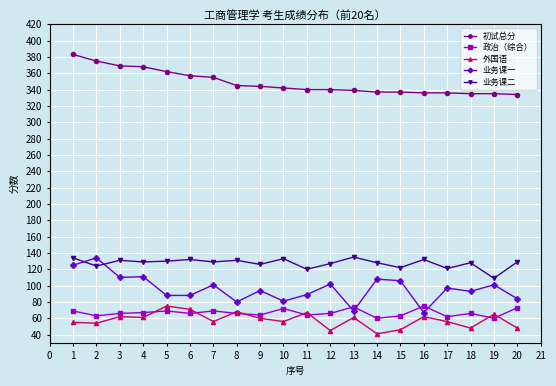

At 18, list the series in order from largest to smallest.

初试总分, 业务课二, 业务课一, 政治（综合）, 外国语